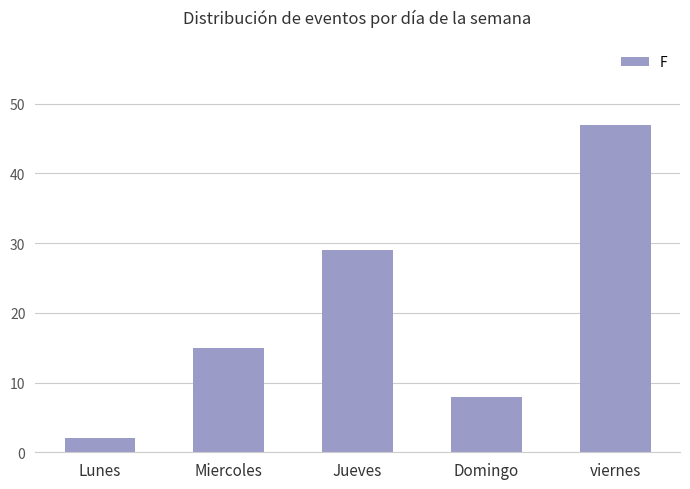

Count the values in the range 8 to 29.

3